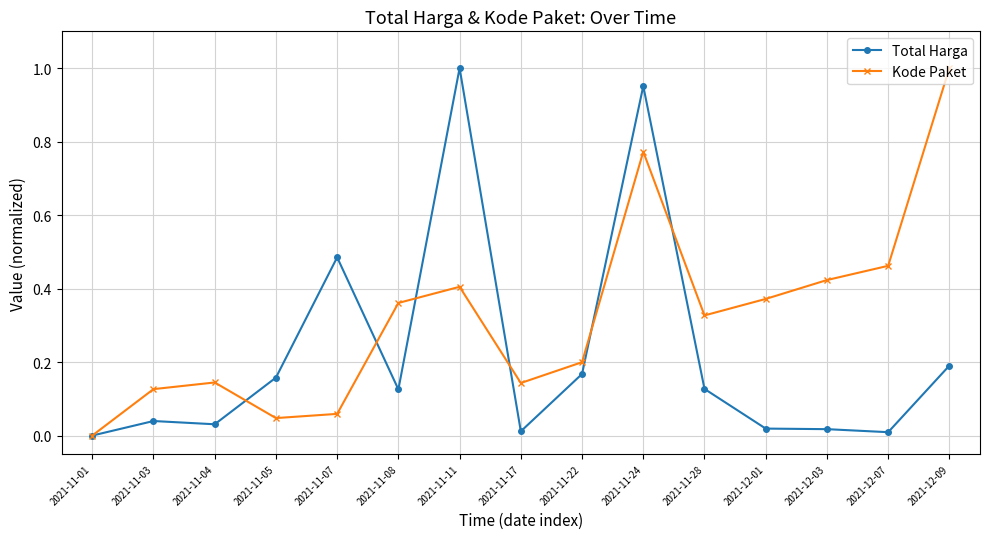

At which label does Total Harga reach its peak?

2021-11-11